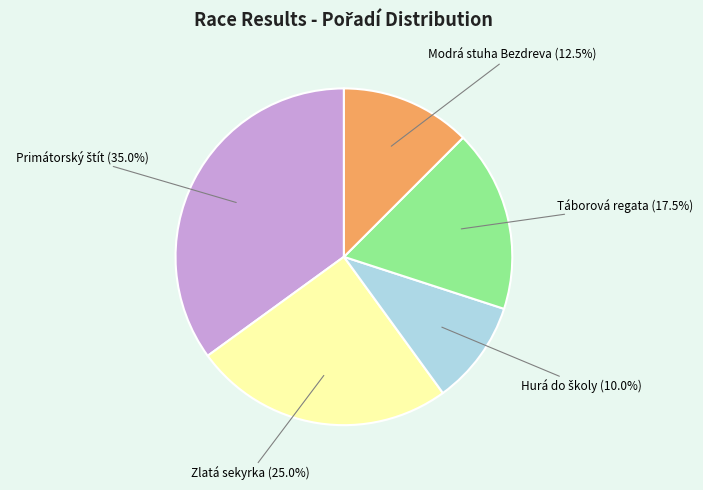

Does any single category account for the majority?

No